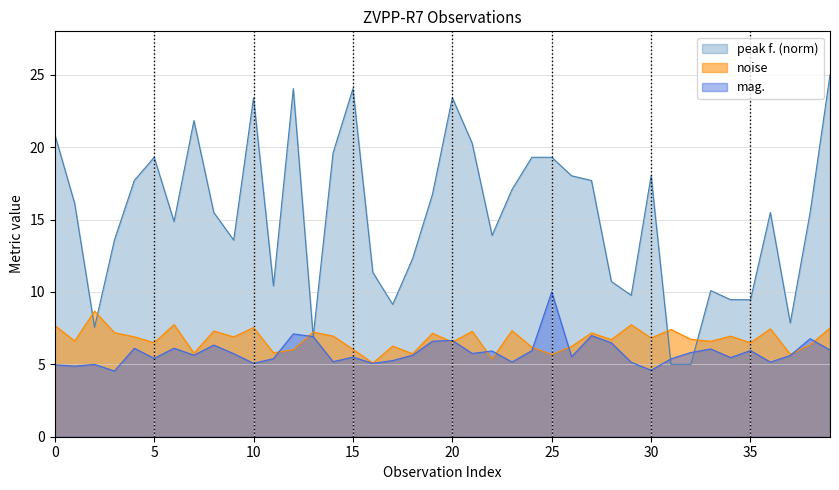

Between 26 and 24, which is larger?

26